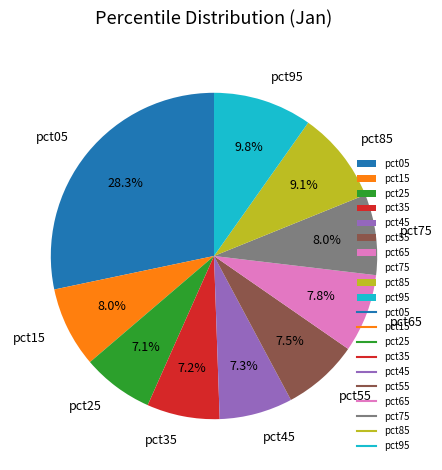

True or false: pct85 accounts for 19% of the total.

False